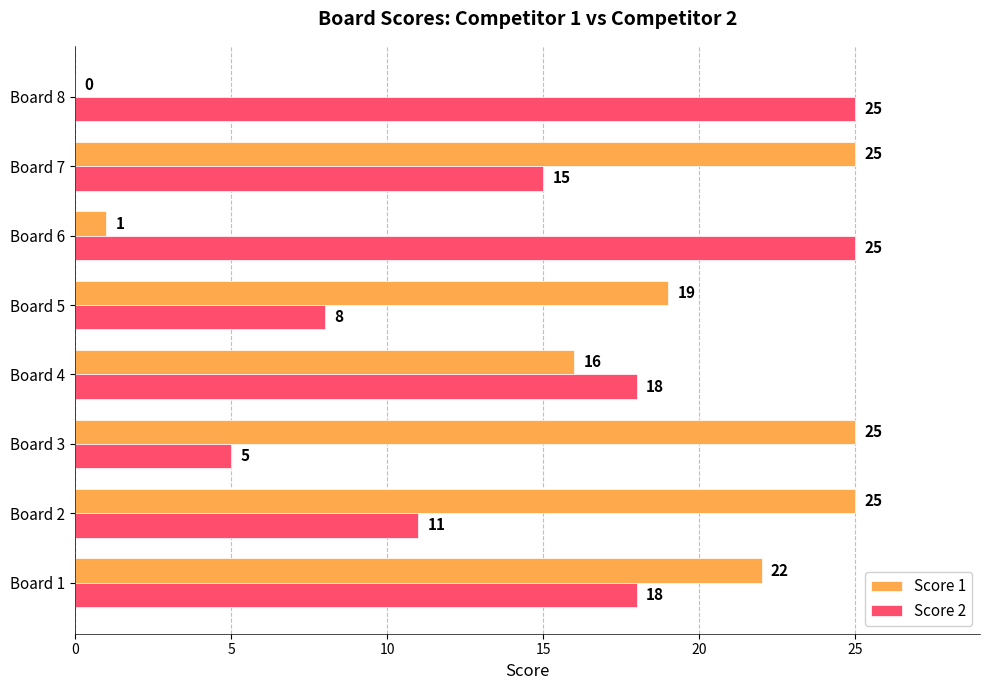

Where is Score 2 nearest to the value 15?

Board 7